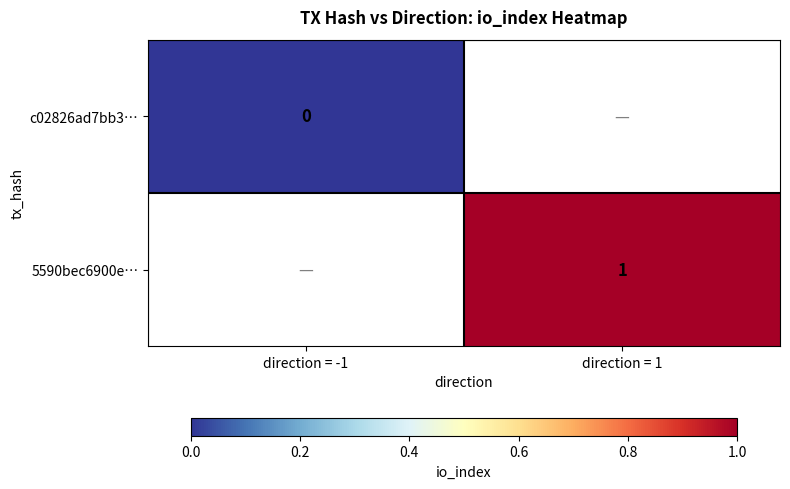

Rank the series by their average value, from lowest to highest.

c02826ad7bb3…, 5590bec6900e…